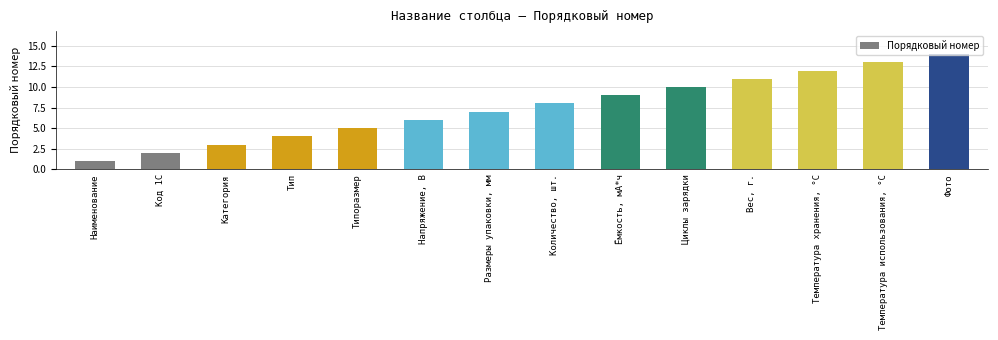

List the labels in order of value, smallest first.

Наименование, Код 1С, Категория, Тип, Типоразмер, Напряжение, В, Размеры упаковки, мм, Количество, шт., Ёмкость, мА*ч, Циклы зарядки, Вес, г., Температура хранения, °C, Температура использования, °C, Фото